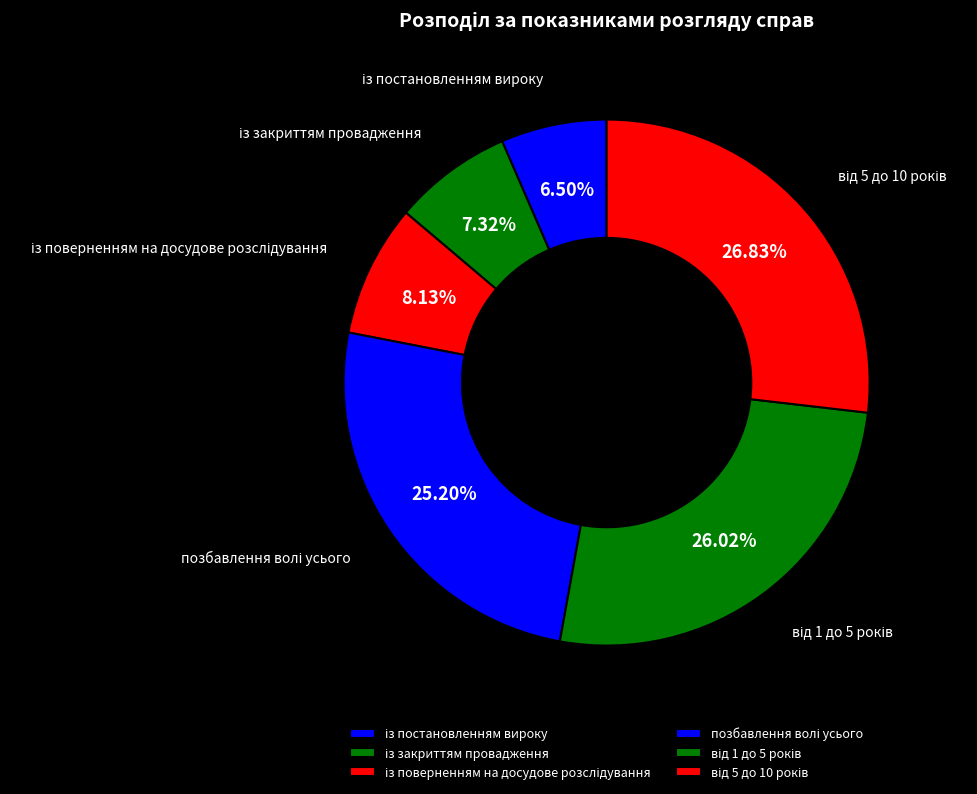

To the nearest percent, what is the average slice percentage?

17%